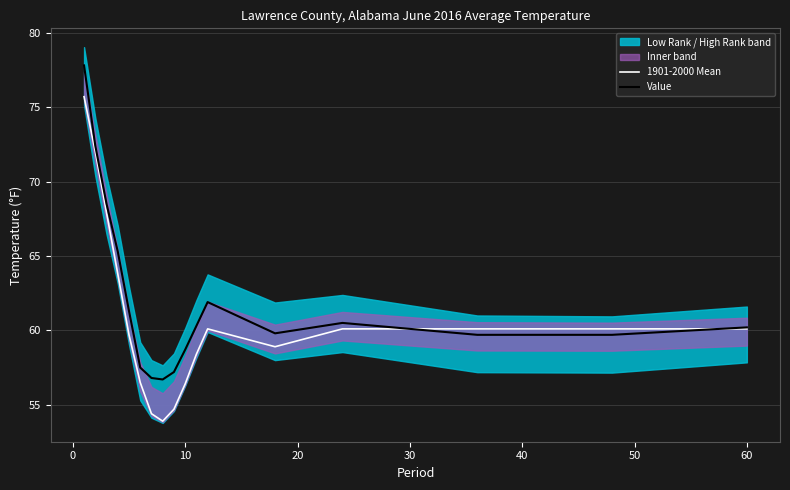

In 1901-2000 Mean, how many points are lower than both neighbors (excluding endpoints)?

2